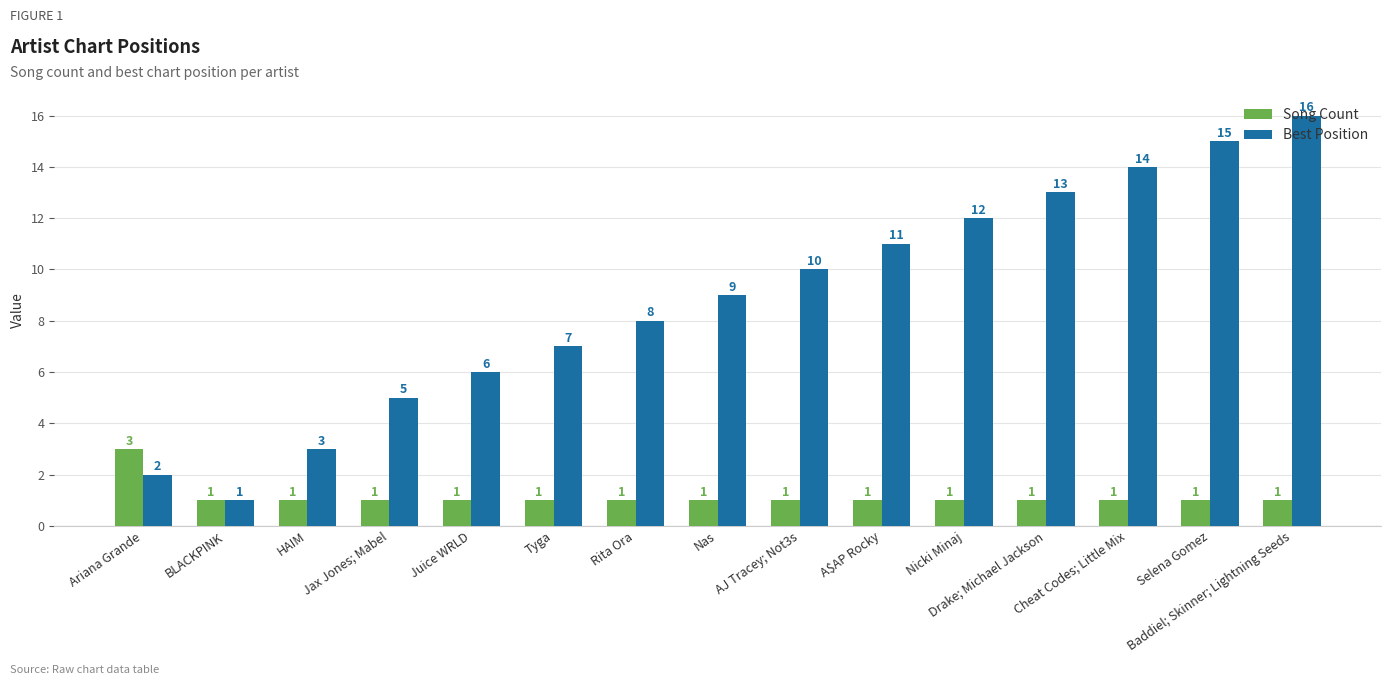

How many Song Count values are between 1 and 2?

14